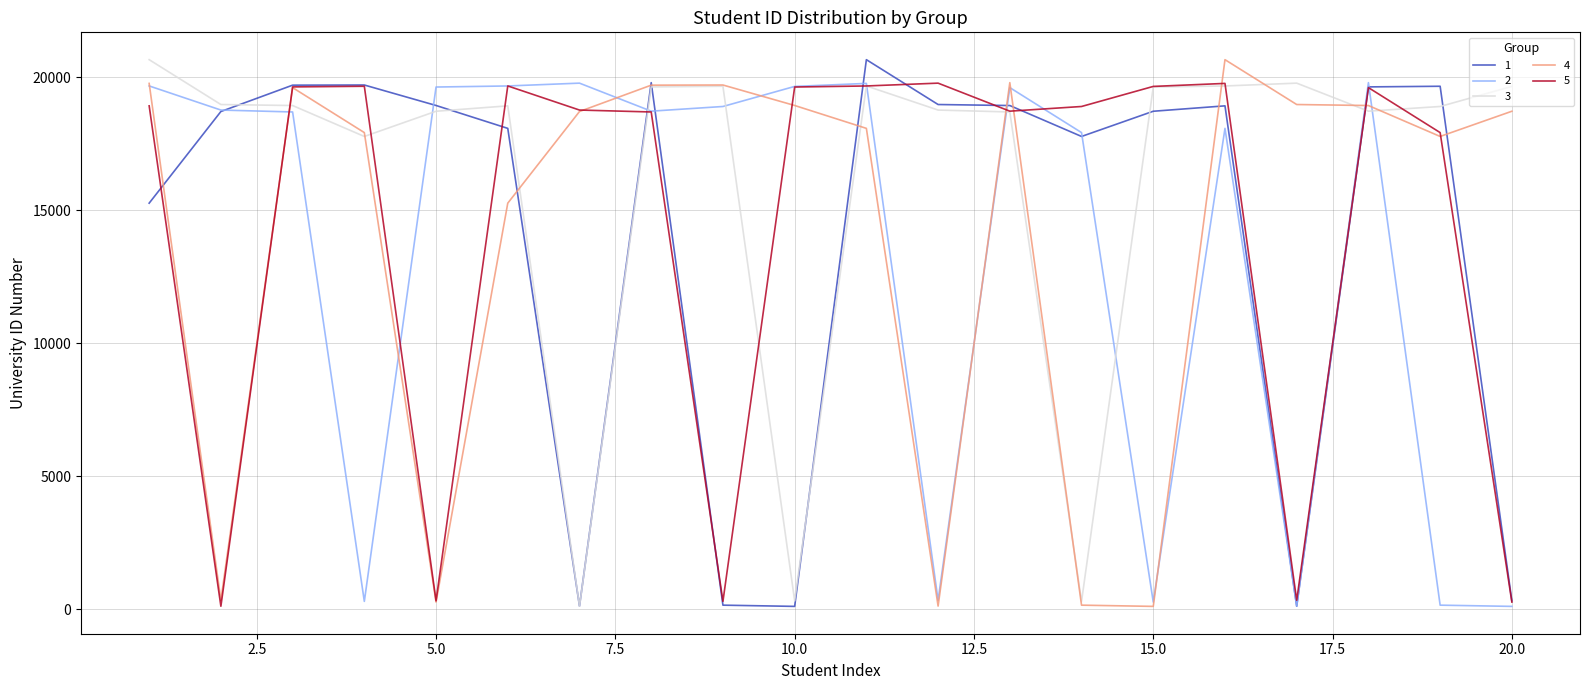

Which series has the largest total across all categories?

3